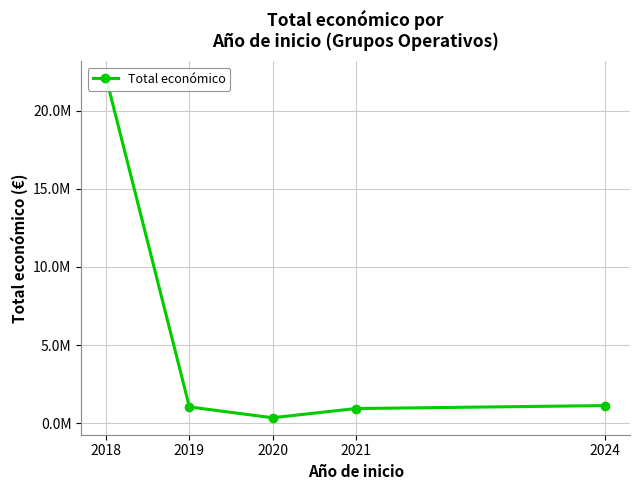

Reading left to right, transcribe all the data shown in this chart.

2018=22058081	2019=1055989	2020=363424	2021=951421	2024=1142397